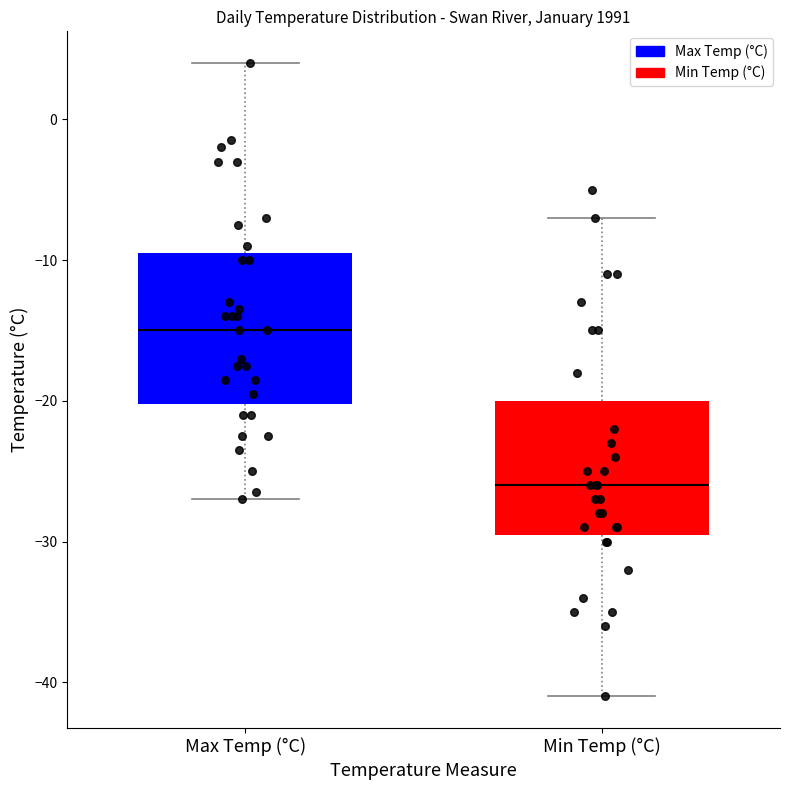

Comparing the boxes themselves (not the whiskers), which one is the tallest?

Max Temp (°C)